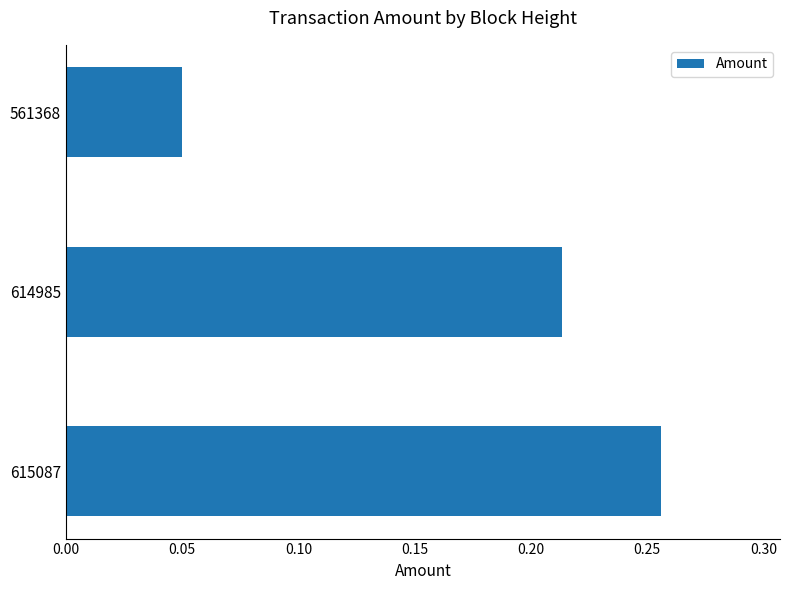

Between 615087 and 614985, which is larger?

615087